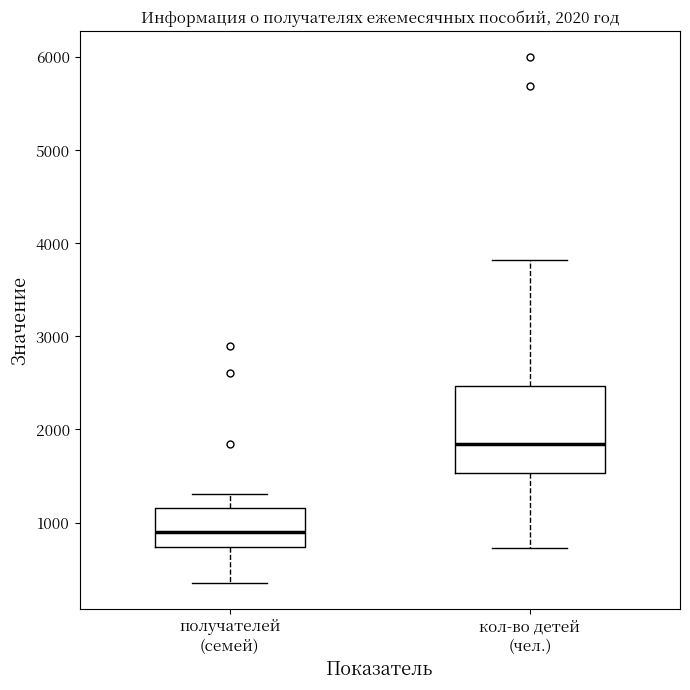

Comparing the boxes themselves (not the whiskers), which one is the tallest?

кол-во детей (чел.)